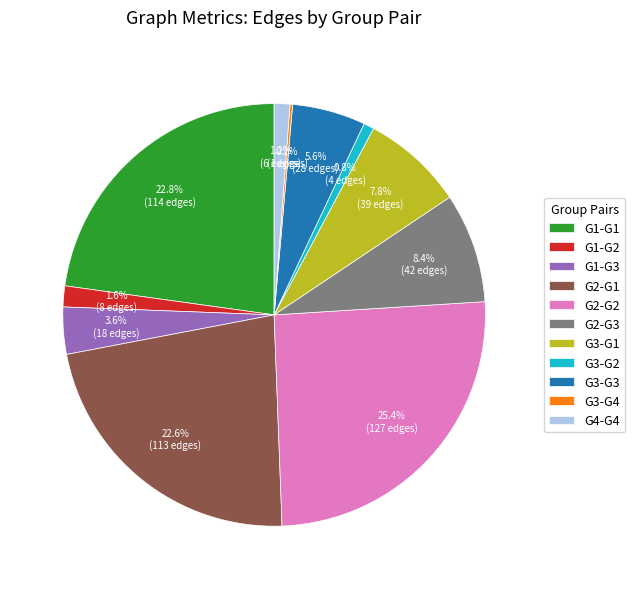

True or false: G3-G3 accounts for 16% of the total.

False